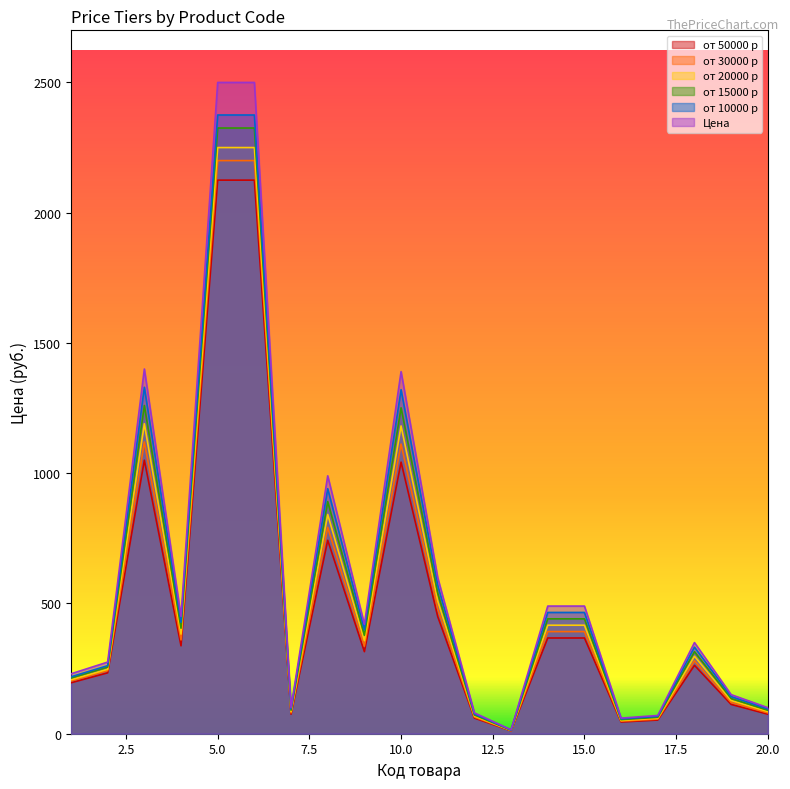

What is the sum of all Цена values?

12659.0